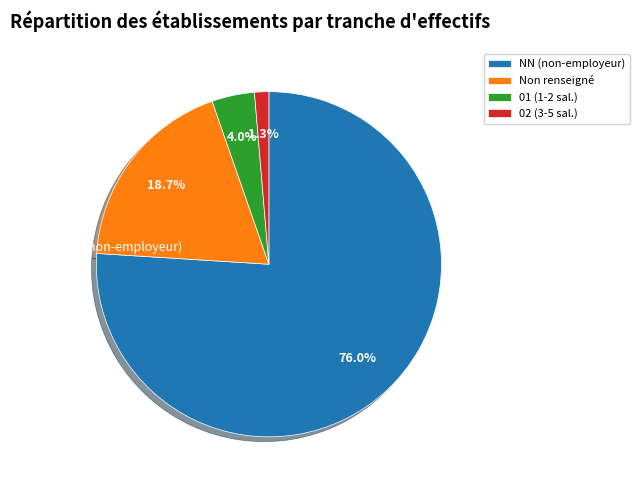

To the nearest percent, what is the difference between the largest and smallest slice percentages?

75%